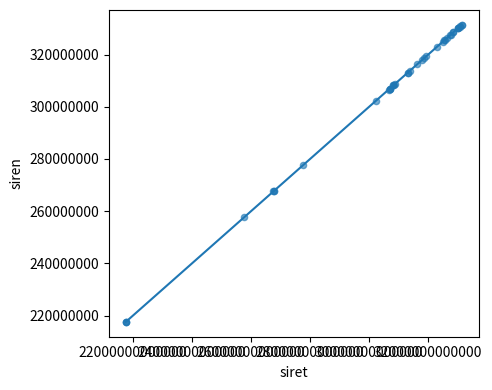

What Y value in the scatter plot is closest to 274480152?

277600649